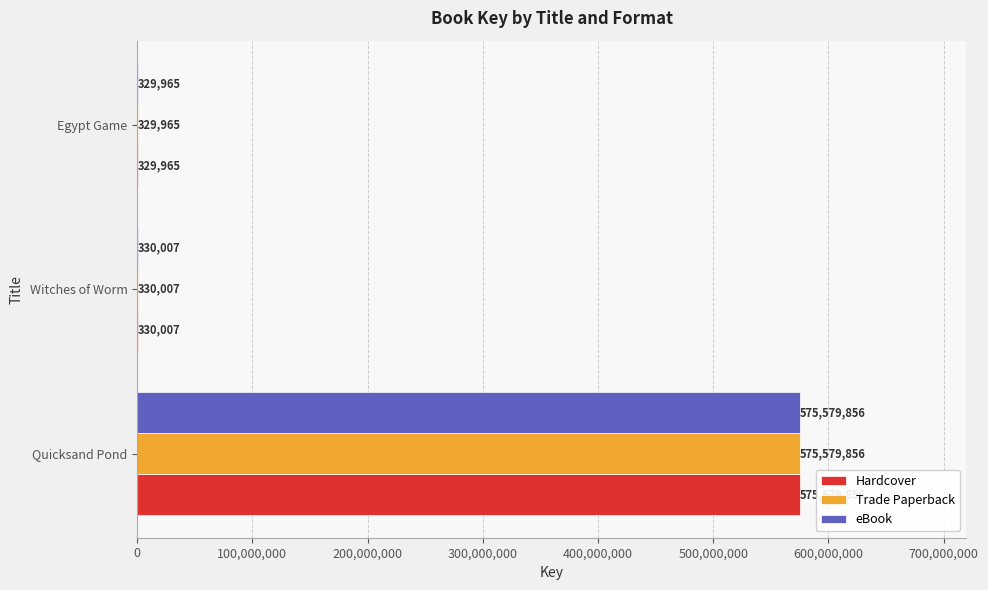

What is the total value across all series at Witches of Worm?

990021